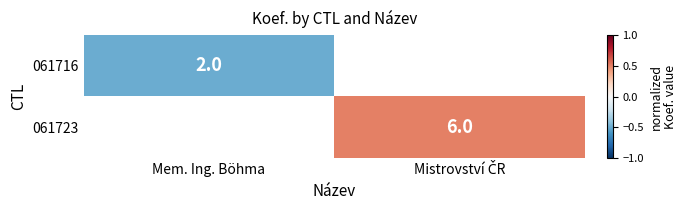

True or false: 061716 has a value of -0.2 at Mem. Ing. Böhma.

False